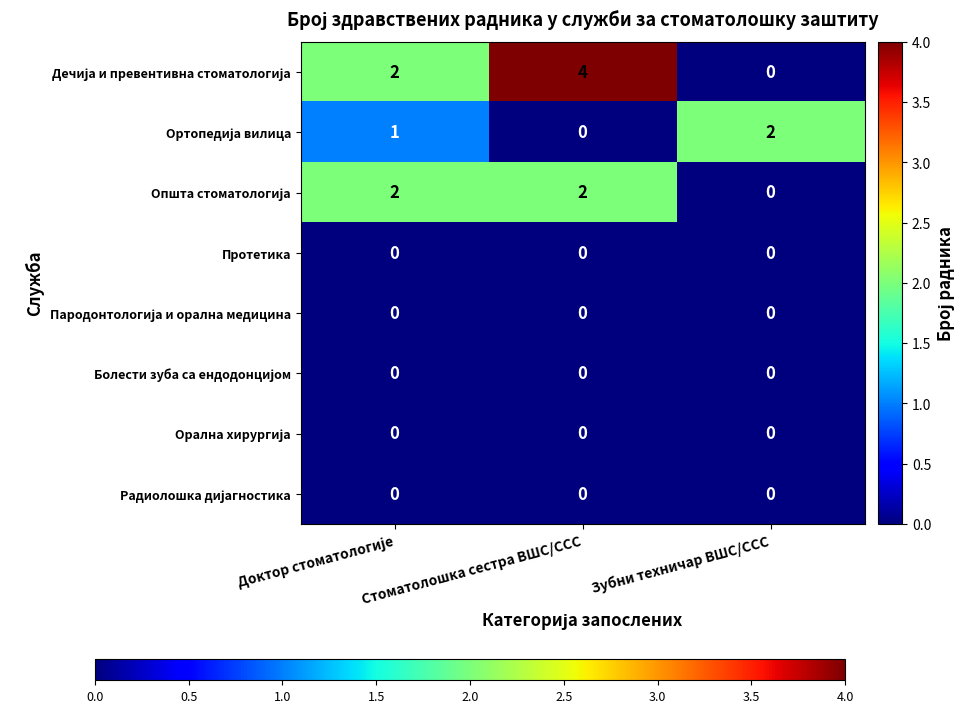

True or false: Протетика has a value of 0 at Зубни техничар ВШС/ССС.

True